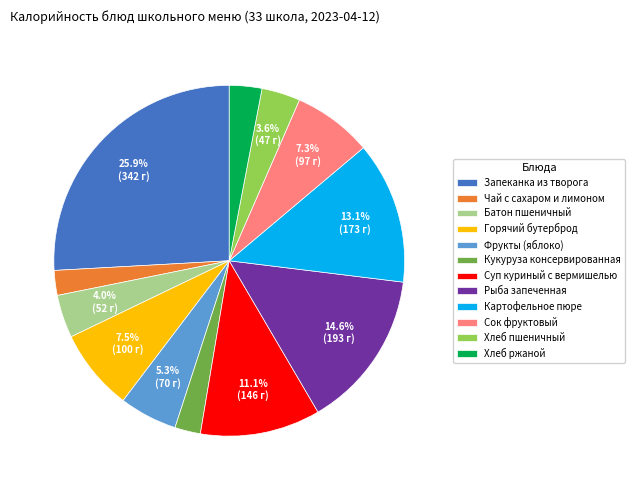

True or false: Суп куриный с вермишелью accounts for 11% of the total.

True